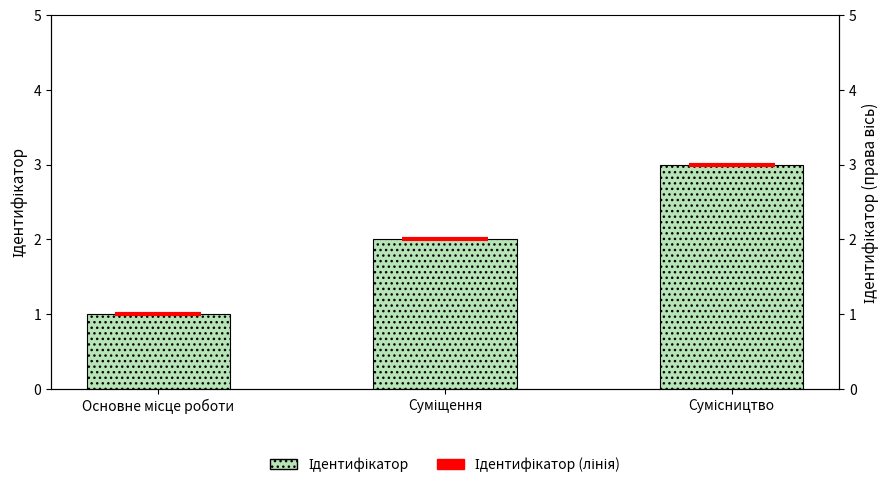

How many categories are shown in the chart?

3